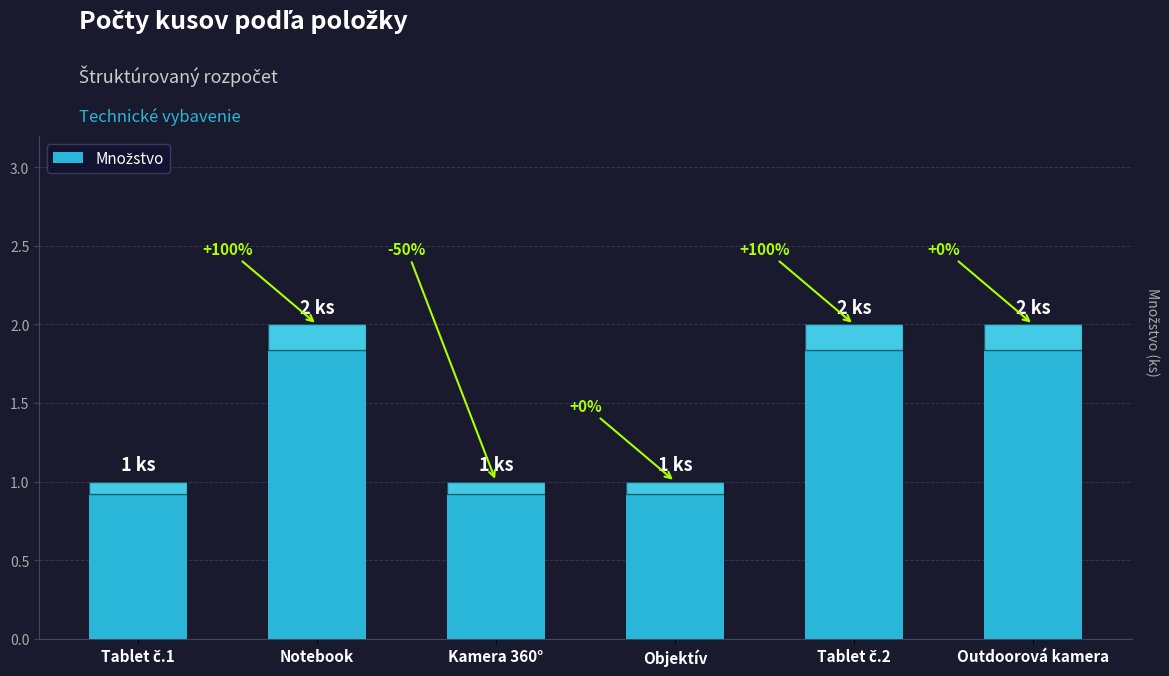

How many bars are there in total?

6